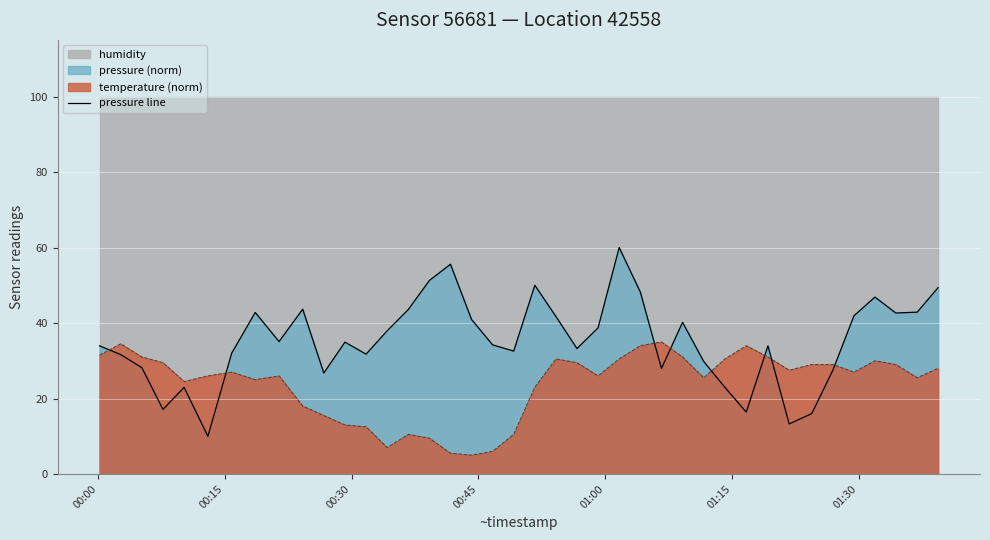

What is the difference between the maximum and second lowest values?

46.7